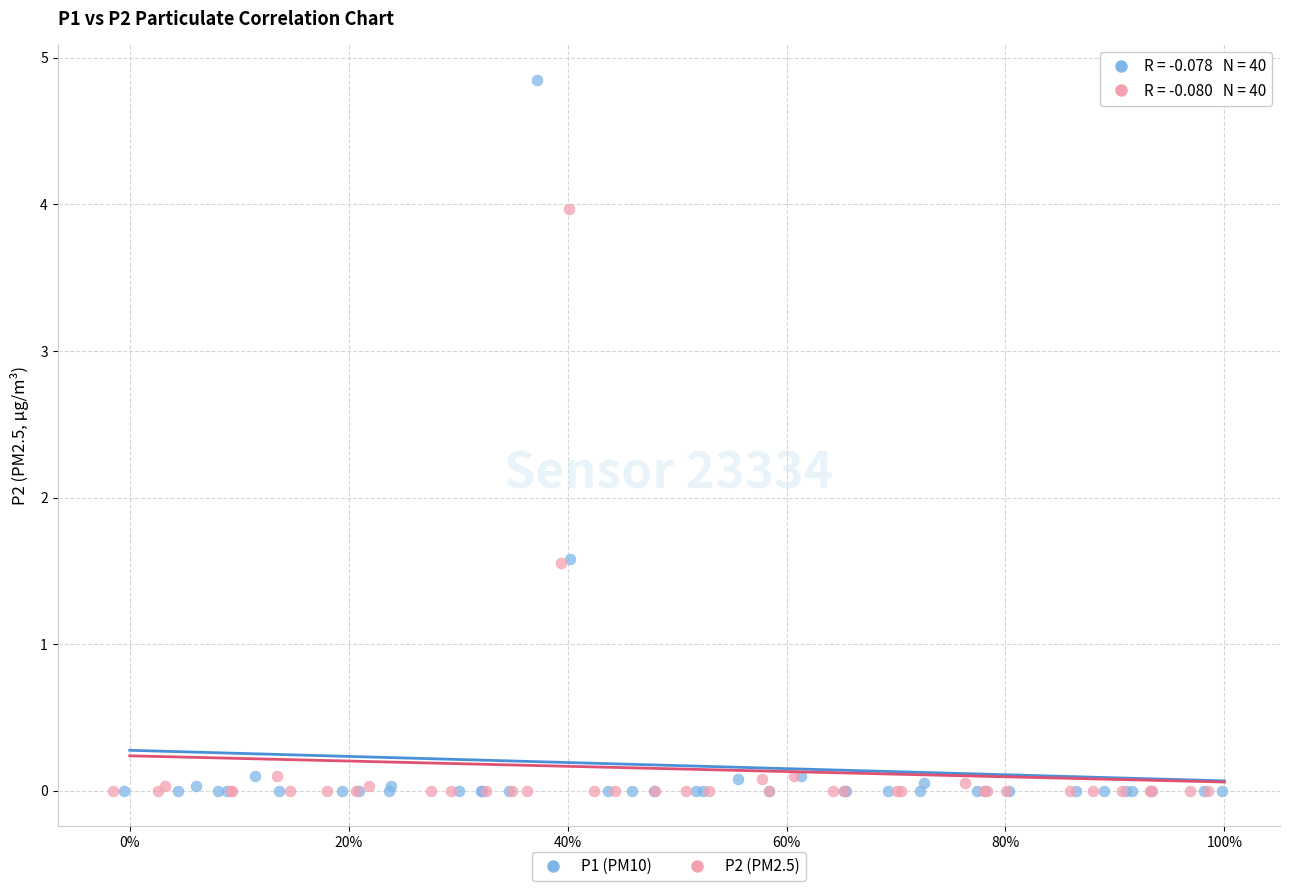

Which series has the widest spread of Y values?

P1 (PM10)